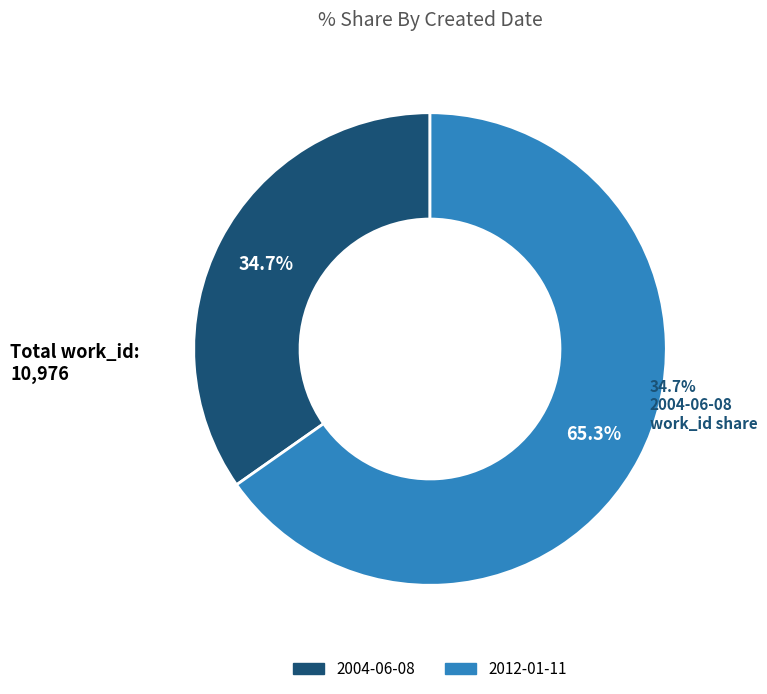

Which slice represents more than half of the pie?

2012-01-11